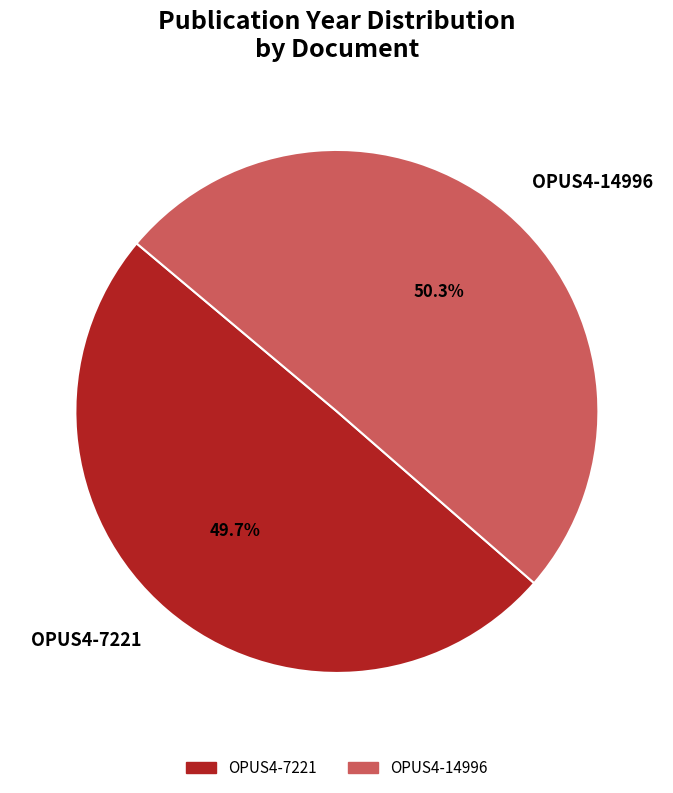

What portion of the pie excludes OPUS4-7221?

50.3%